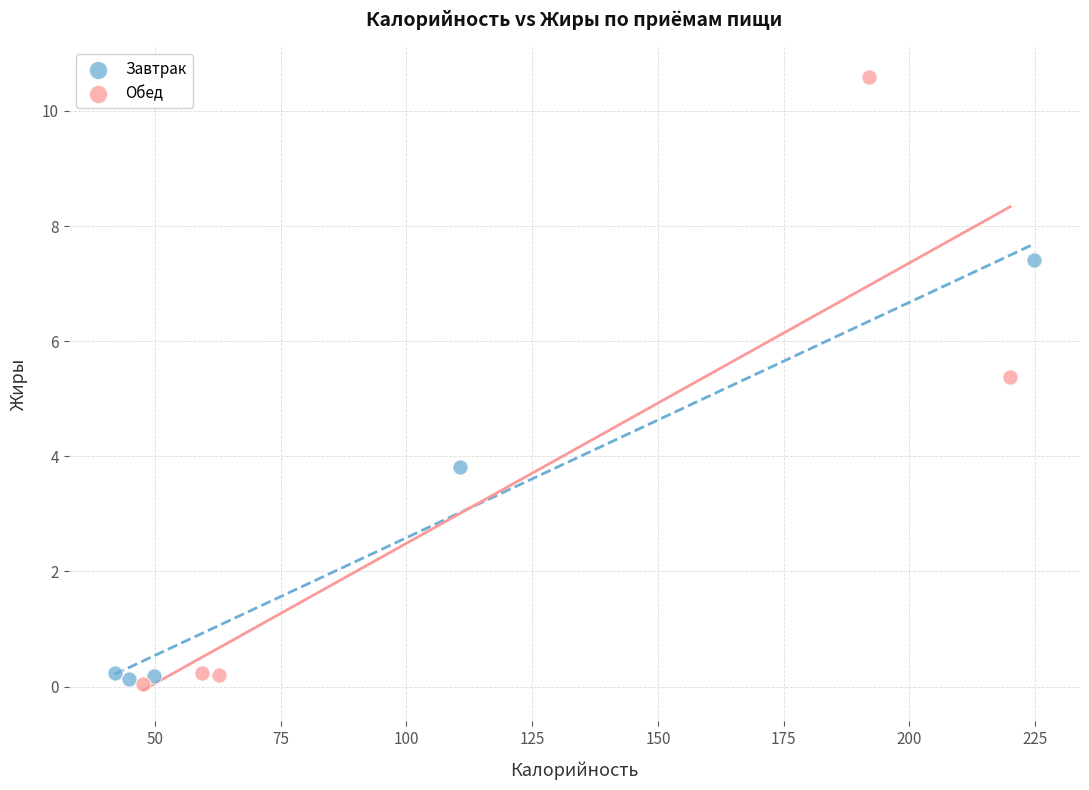

Which series contains the highest Y value?

Обед